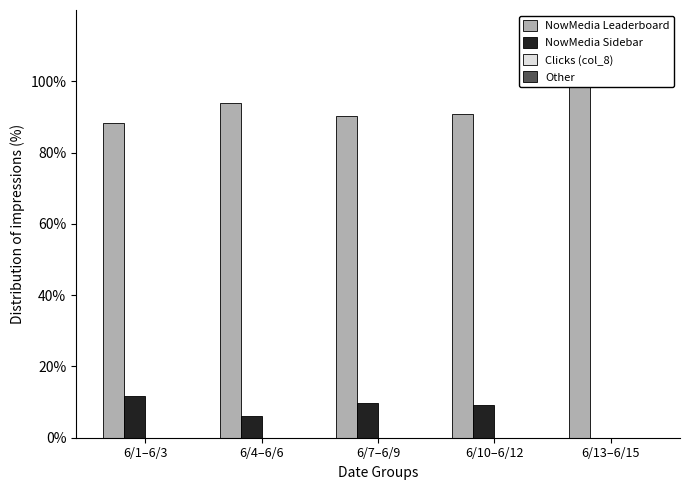

How many series are shown in this chart?

4